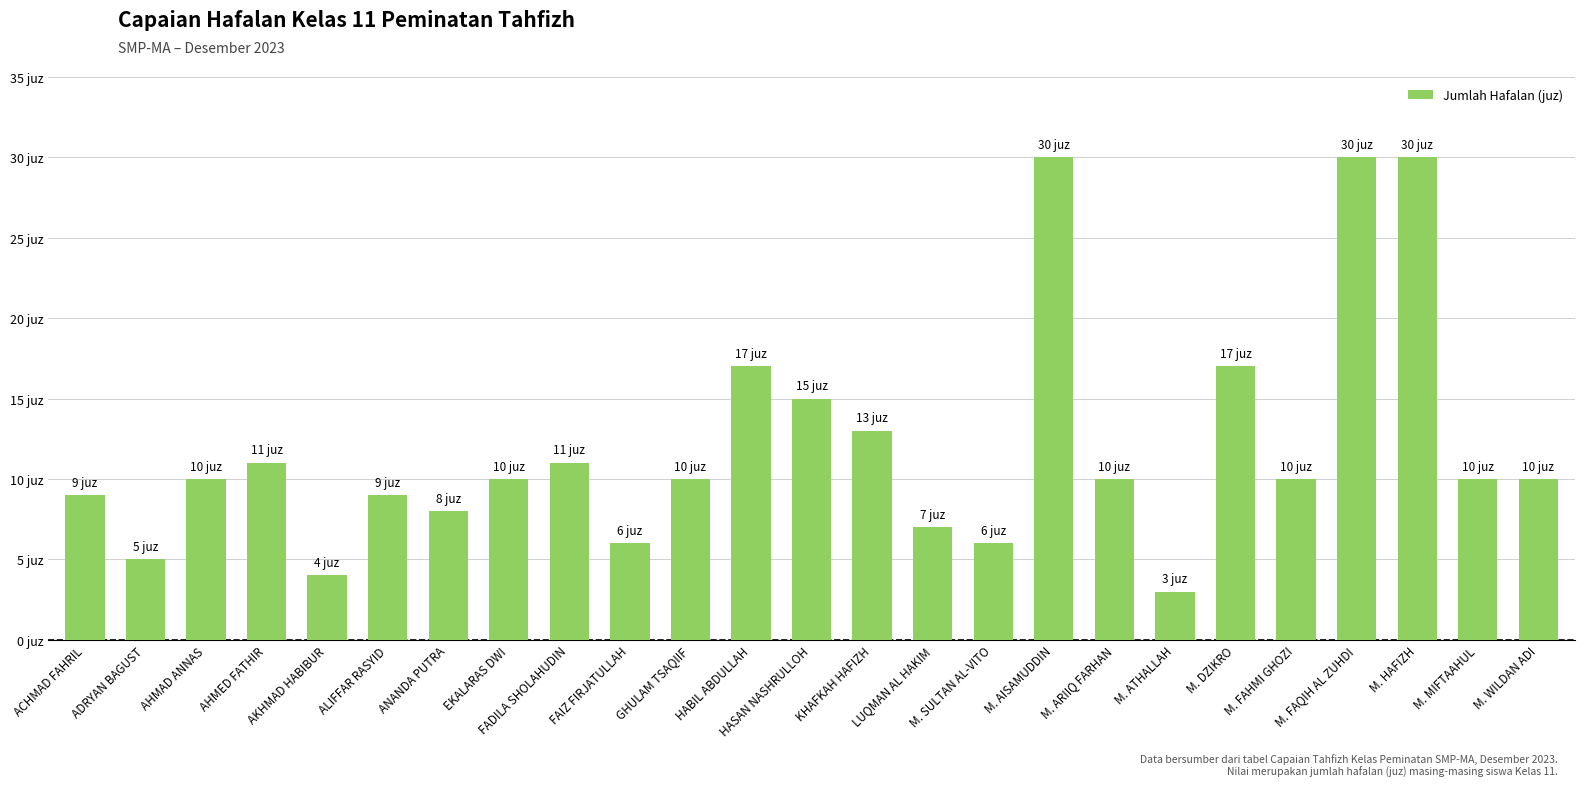

List the labels in order of value, largest first.

M. AISAMUDDIN, M. FAQIH AL ZUHDI, M. HAFIZH, HABIL ABDULLAH, M. DZIKRO, HASAN NASHRULLOH, KHAFKAH HAFIZH, AHMED FATHIR, FADILA SHOLAHUDIN, AHMAD ANNAS, EKALARAS DWI, GHULAM TSAQIIF, M. ARIIQ FARHAN, M. FAHMI GHOZI, M. MIFTAAHUL, M. WILDAN ADI, ACHMAD FAHRIL, ALIFFAR RASYID, ANANDA PUTRA, LUQMAN AL HAKIM, FAIZ FIRJATULLAH, M. SULTAN AL-VITO, ADRYAN BAGUST, AKHMAD HABIBUR, M. ATHALLAH